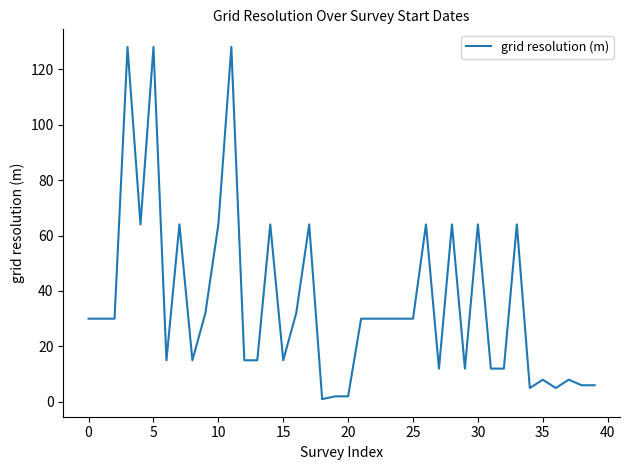

What is the difference between the maximum and minimum values?

127